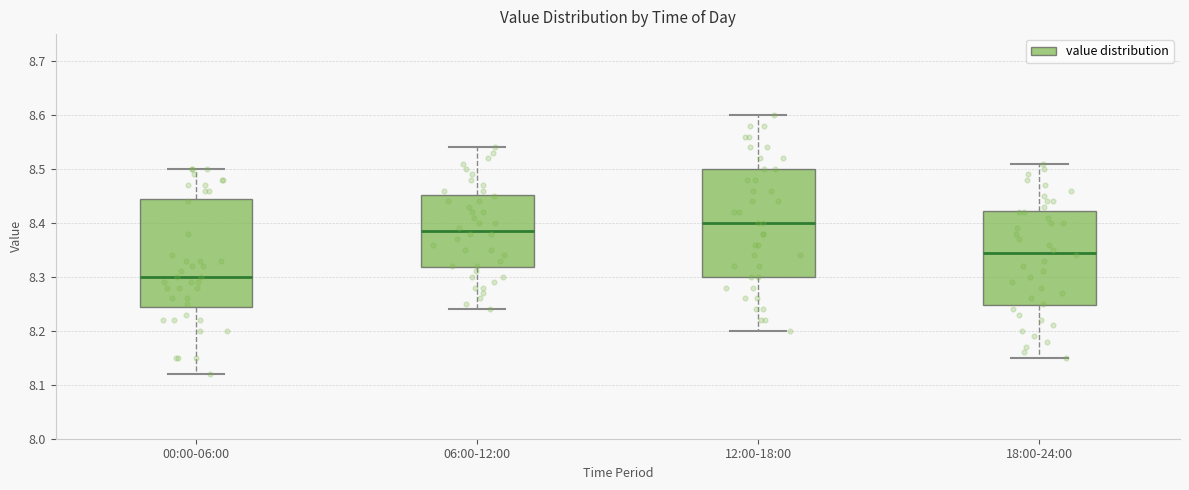

Reading left to right, transcribe this box plot: for each box, give where its median line is, the range the box spans, and where its two whiskers end, as read against the y-axis. The values are not printed on the chart, so give them approximately, as read against the axis.

00:00-06:00: median 8.30, box 8.25 to 8.45, whiskers 8.12 to 8.50
06:00-12:00: median 8.39, box 8.32 to 8.45, whiskers 8.24 to 8.54
12:00-18:00: median 8.40, box 8.30 to 8.50, whiskers 8.20 to 8.60
18:00-24:00: median 8.35, box 8.25 to 8.42, whiskers 8.15 to 8.51